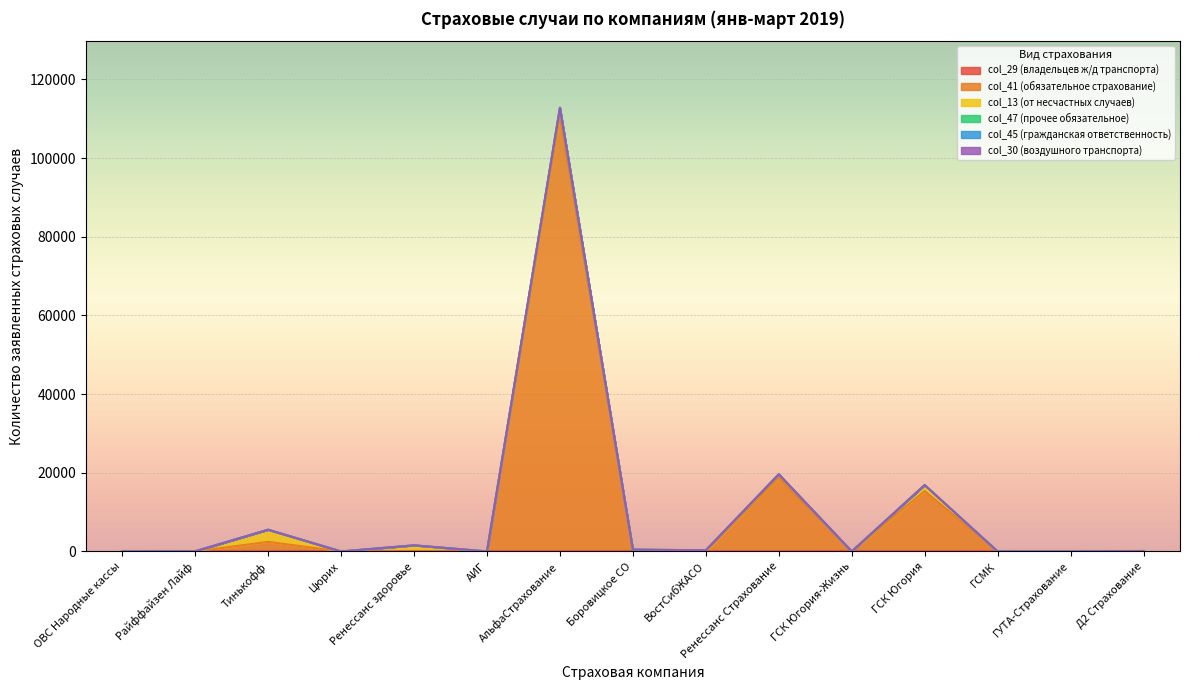

What is the difference between the highest and lowest values at ГСК Югория?

15348